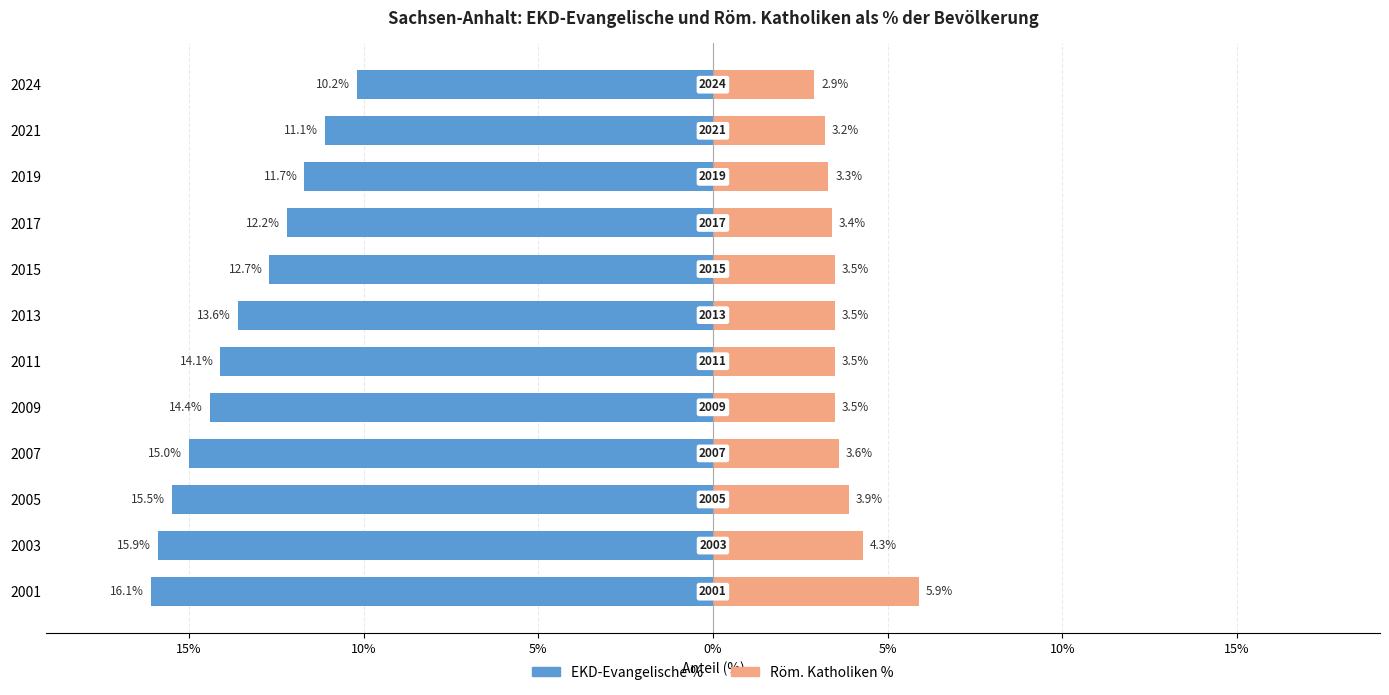

Reading left to right, list all the values displayed in this chart.

EKD-Evangelische %: -16.1	-15.9	-15.5	-15.0	-14.4	-14.1	-13.6	-12.7	-12.2	-11.7	-11.1	-10.2
Röm. Katholiken %: 5.9	4.3	3.9	3.6	3.5	3.5	3.5	3.5	3.4	3.3	3.2	2.9